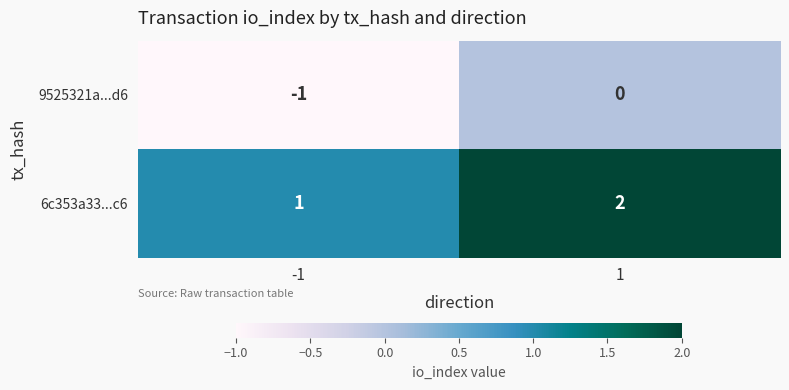

True or false: 9525321a...d6 has a value of -1 at -1.

True